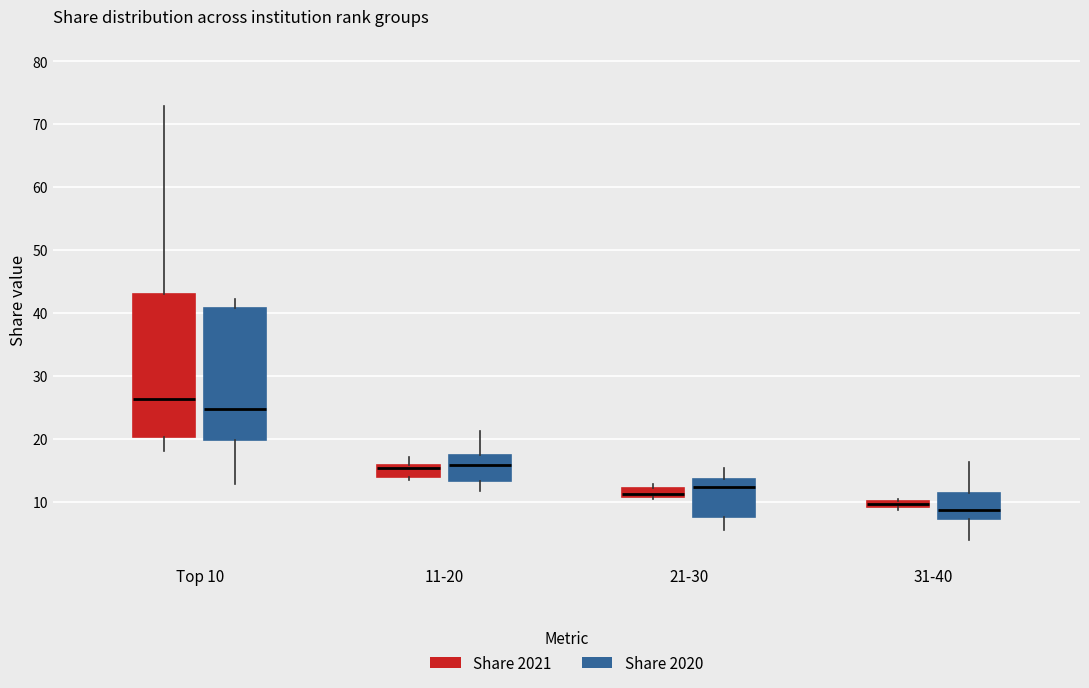

Comparing the boxes themselves (not the whiskers), which one is the tallest?

Top 10 (Share 2021)